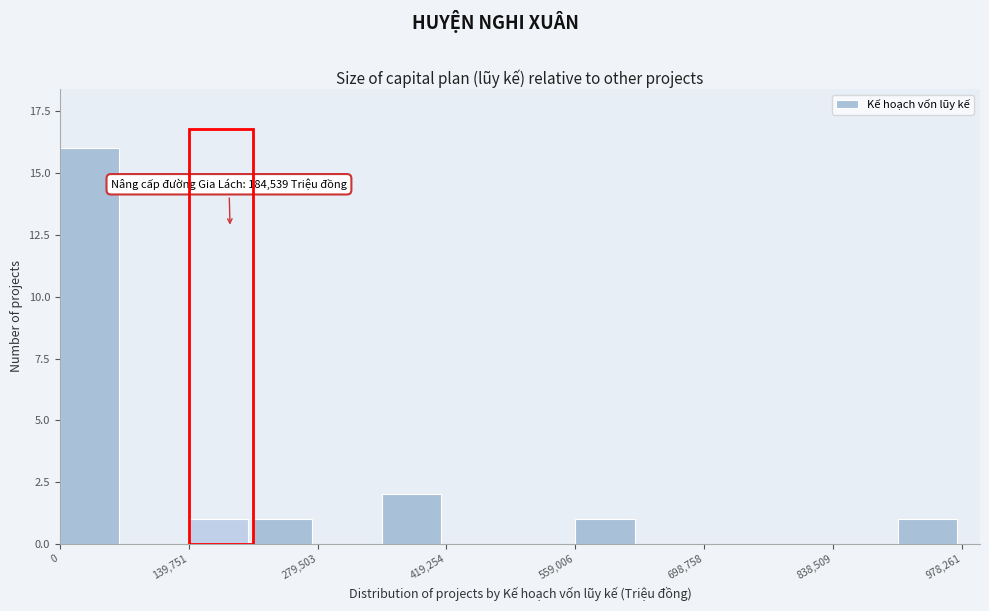

Around what value on the x-axis is the tallest bar? Give the approximate position of its centre, as read against the axis.

40000